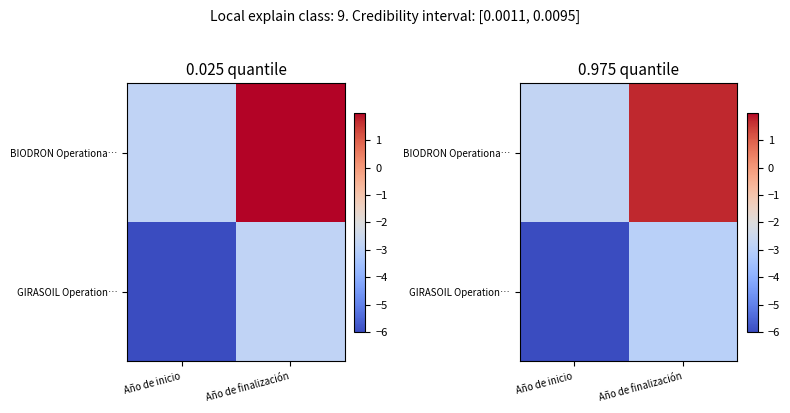

At which label is BIODRON Operationa… closest to 0?

Año de finalización